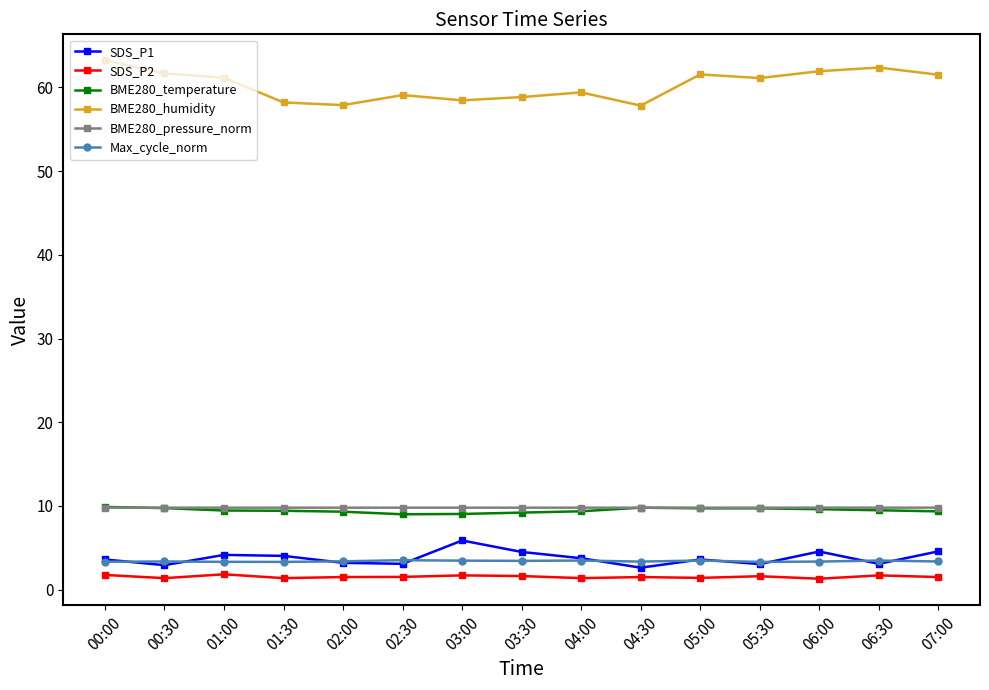

True or false: BME280_humidity and BME280_temperature intersect in this chart.

False